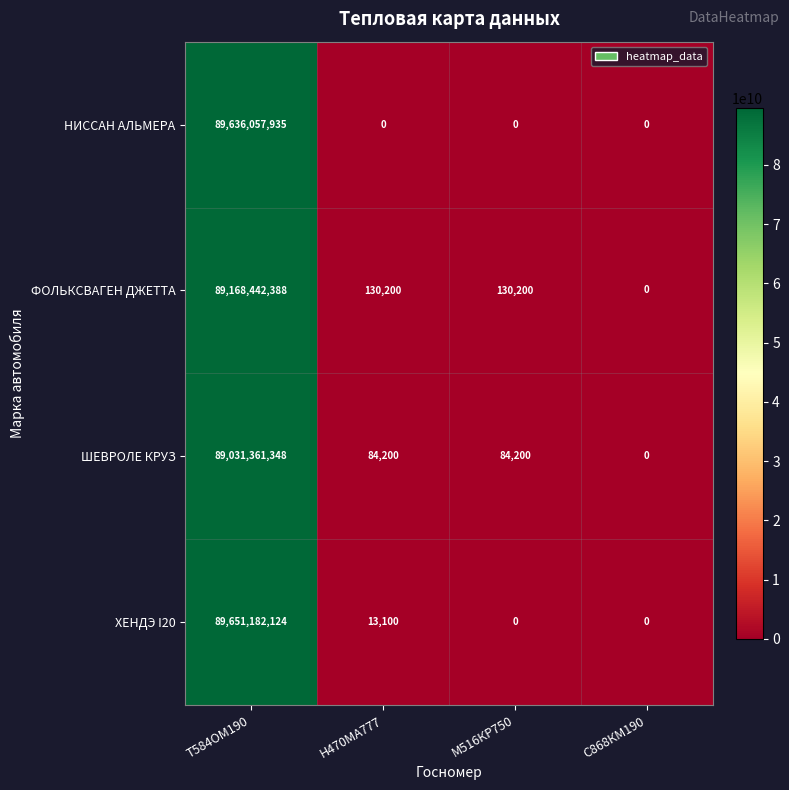

Which series has the largest total across all categories?

ХЕНДЭ I20